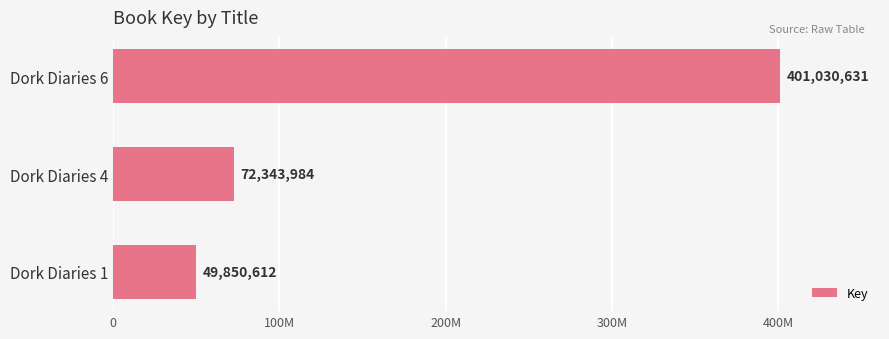

Rank the categories by value from highest to lowest.

Dork Diaries 6, Dork Diaries 4, Dork Diaries 1